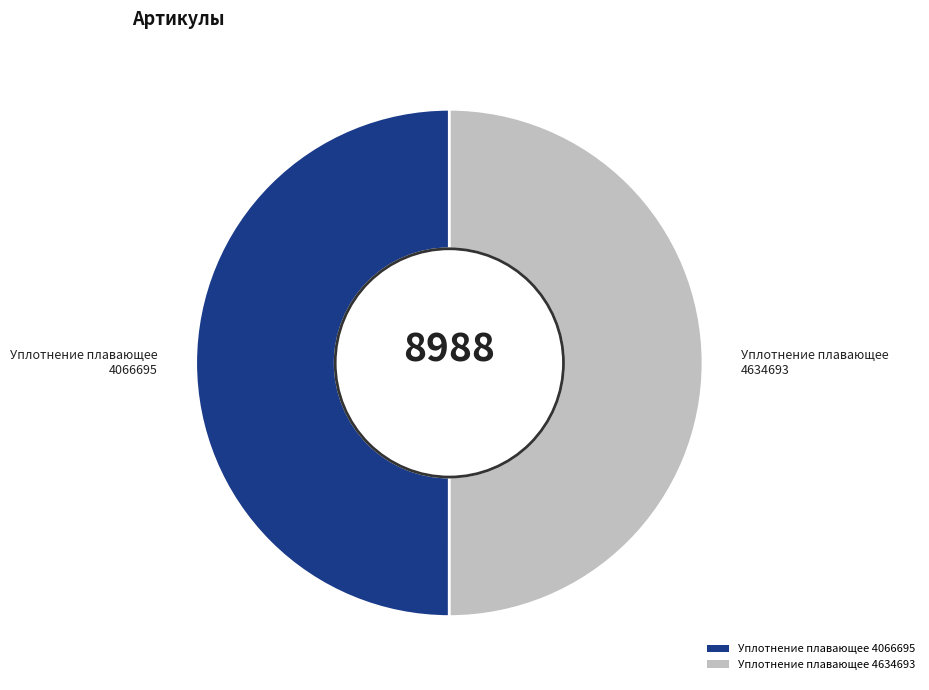

Approximately how many times larger is the value at Уплотнение плавающее 4066695 compared to Уплотнение плавающее 4634693?

1.0